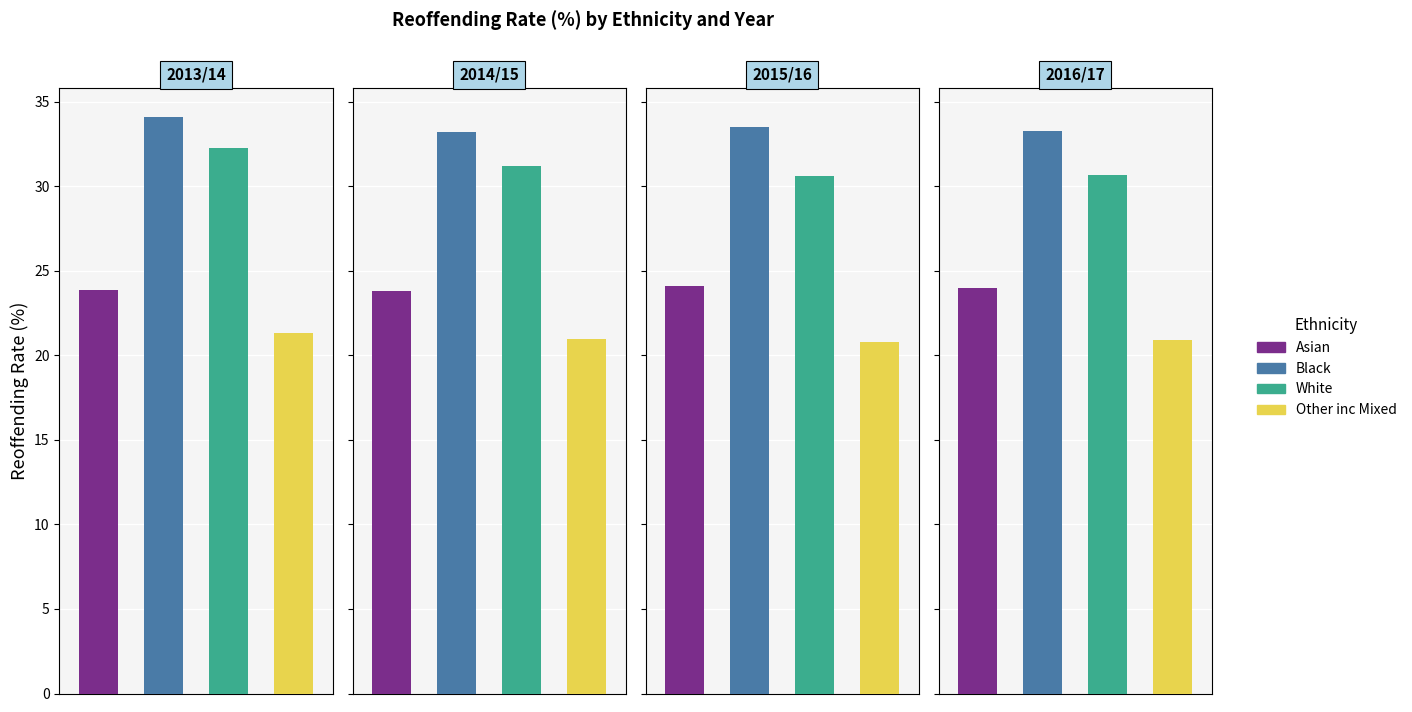

True or false: Black has a value of 17.7 at 2011/12.

False